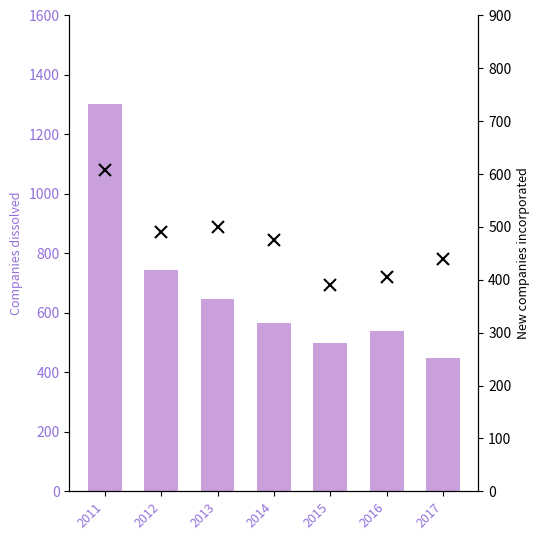

List the labels in order of New companies incorporated value, smallest first.

2015, 2016, 2017, 2014, 2012, 2013, 2011